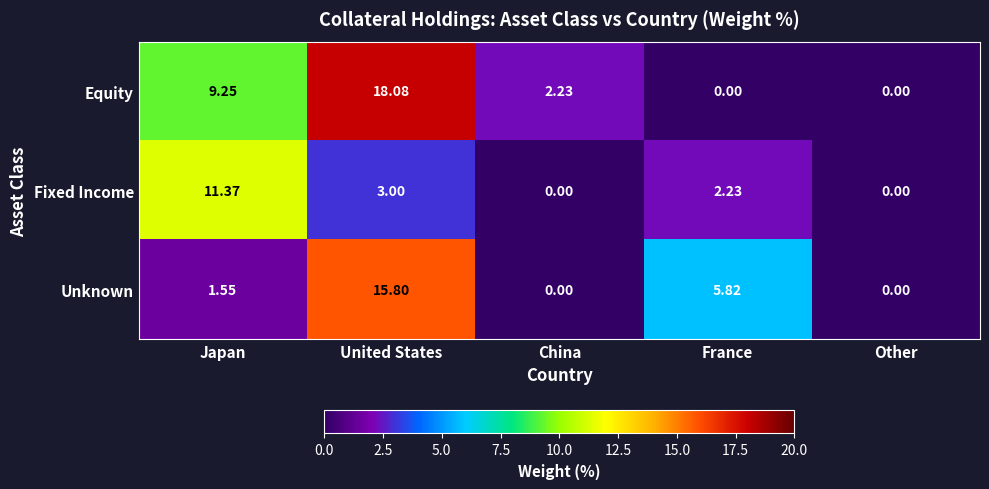

Count the number of categories in the chart.

5